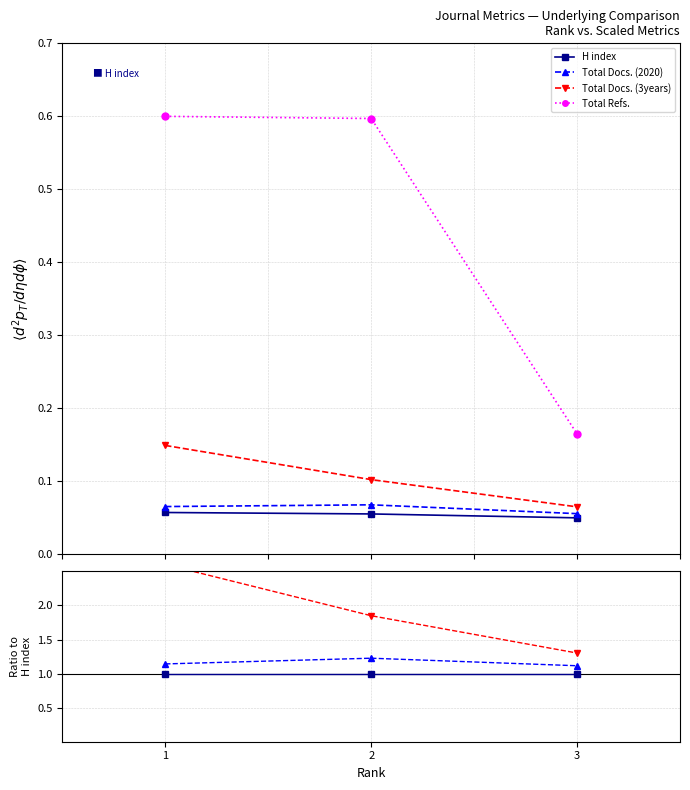

Which series has the largest total across all categories?

Total Refs.